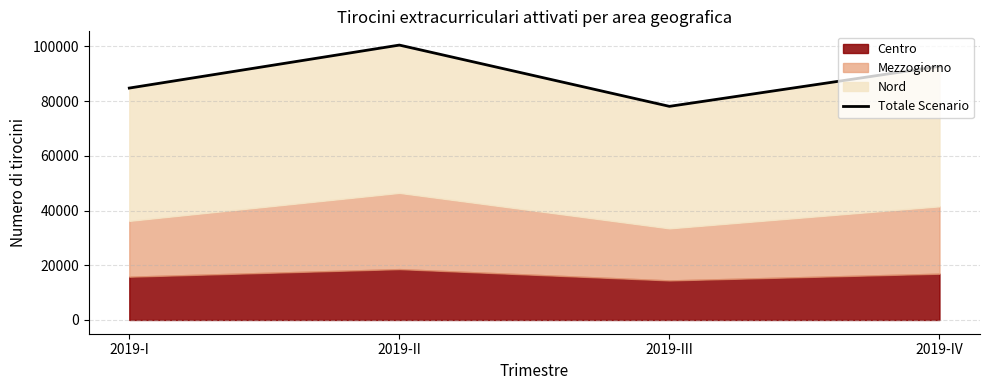

List the labels in order of value, smallest first.

2019-III, 2019-I, 2019-IV, 2019-II